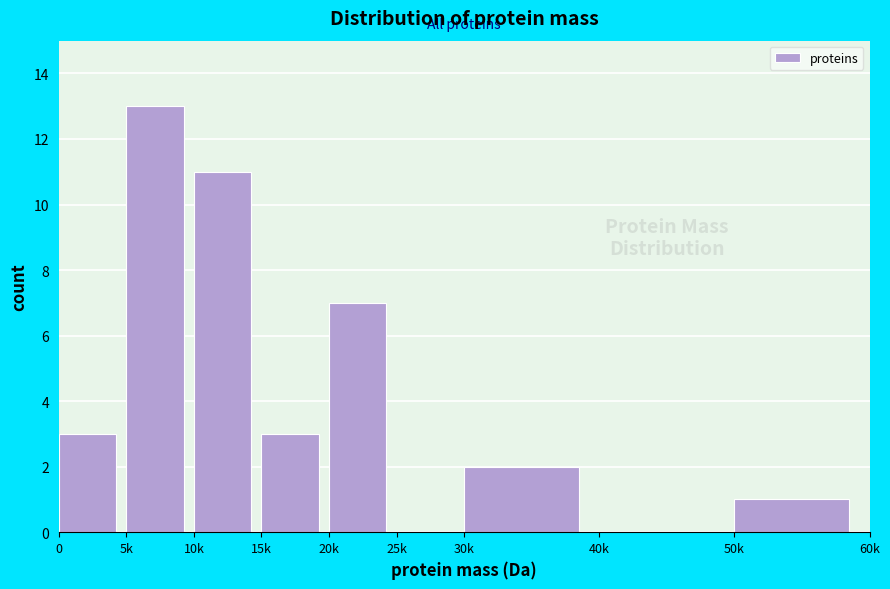

Reading right to left, what are all the values shown in this chart?

50k=1	40k=0	30k=2	25k=0	20k=7	15k=3	10k=11	5k=13	0=3